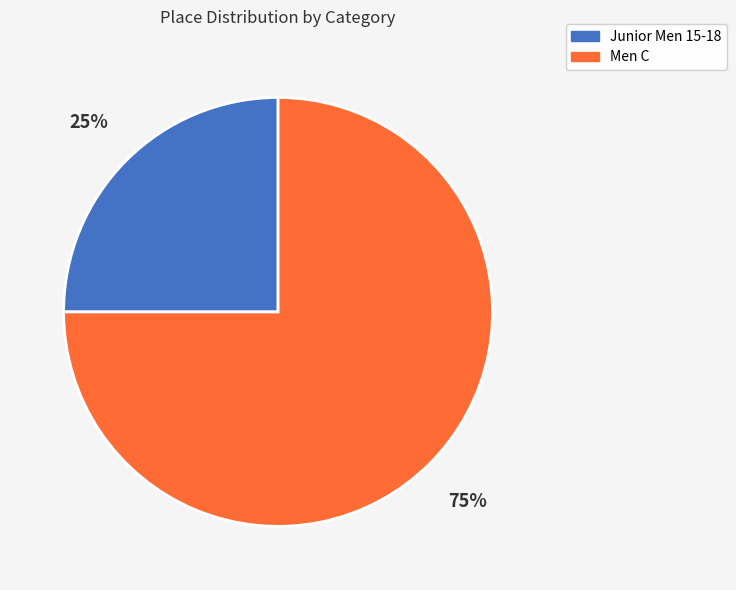

To the nearest percent, what is the combined percentage of Junior Men 15-18 and Men C?

100%